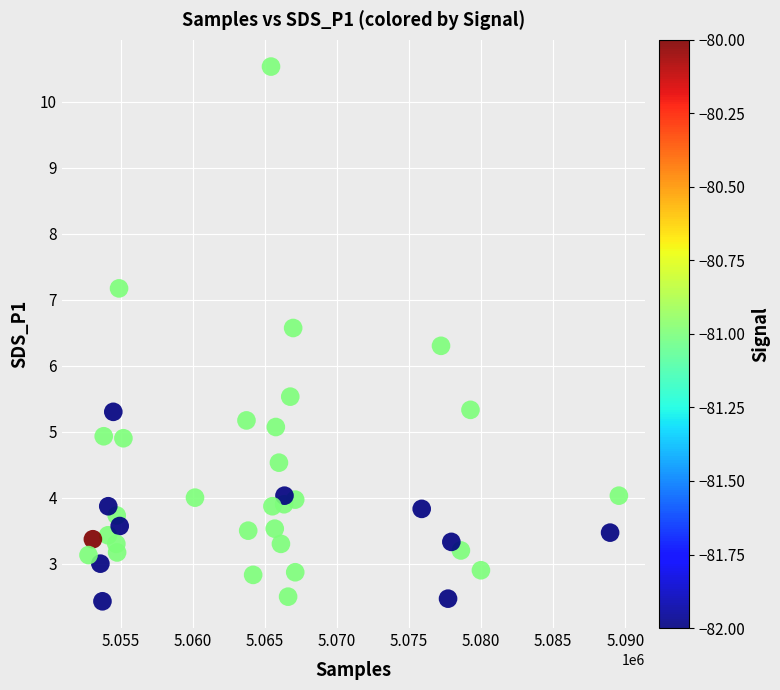

What is the range of X values (max minus min)?

36778.0